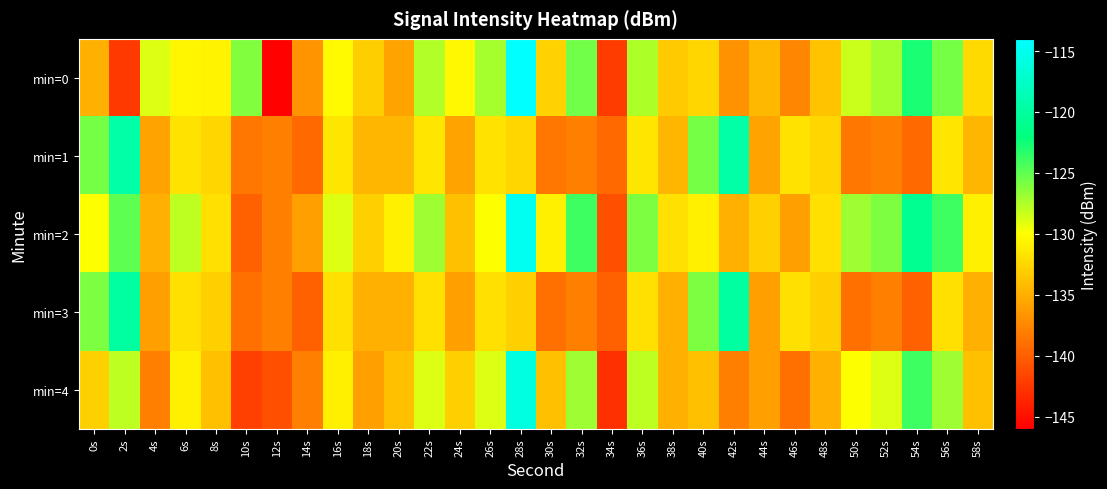

Rank the series at 52s from highest to lowest value.

min=2, min=0, min=4, min=1, min=3